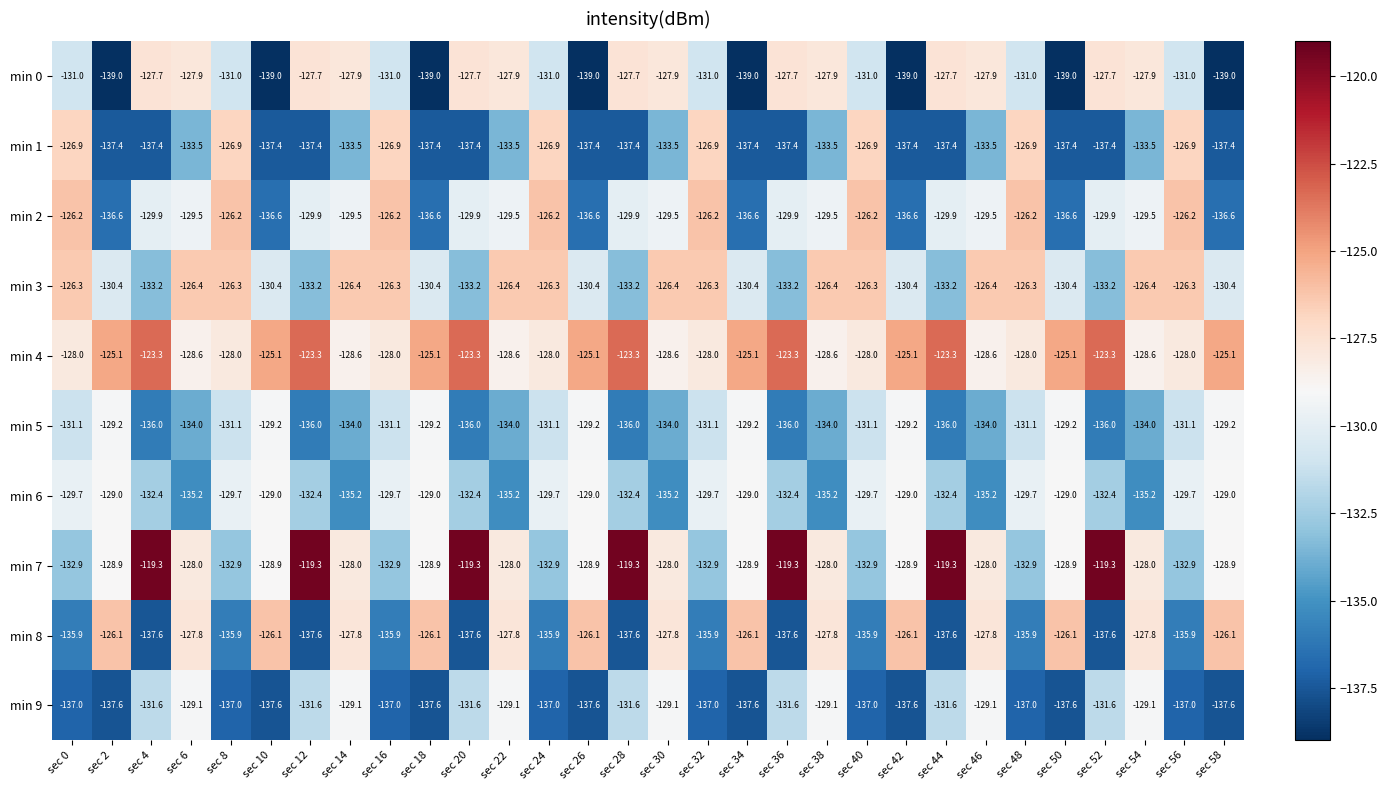

Which series has the widest spread of values?

min 7